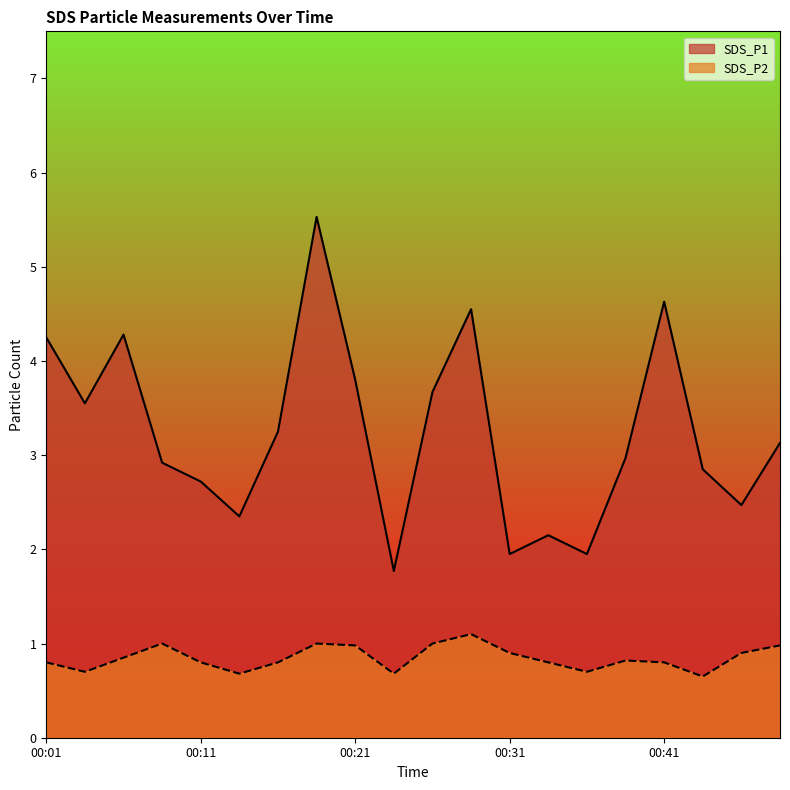

The value of SDS_P1 at 00:16 is 3.2. True or false?

True